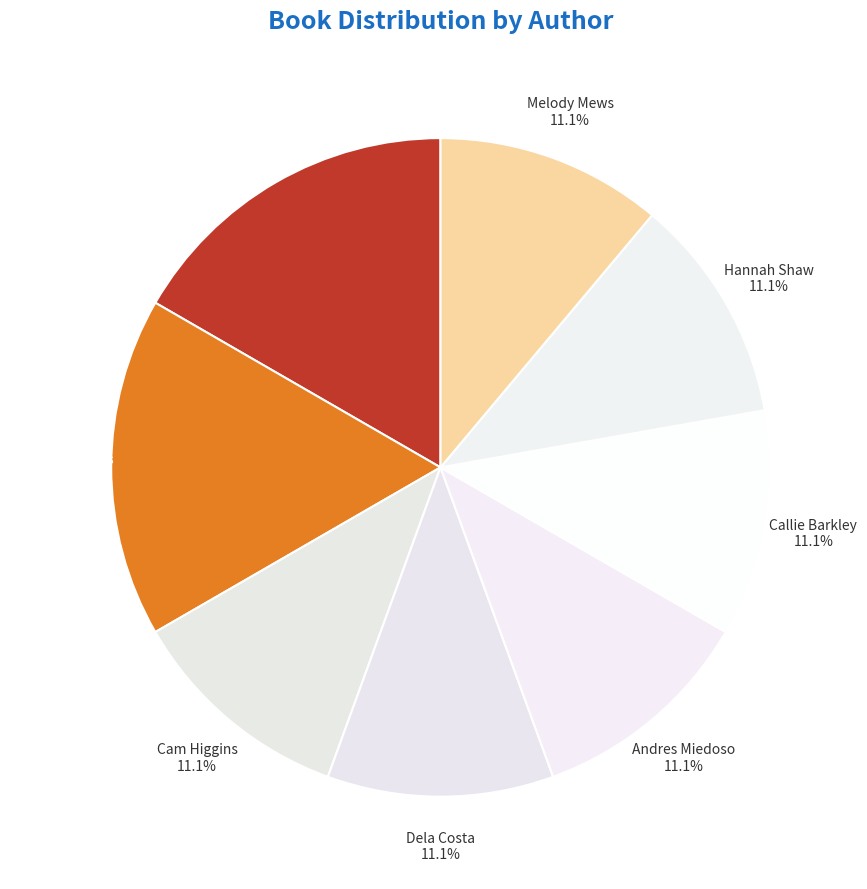

Which has a higher value, Melody Mews or Wanda Coven?

Wanda Coven